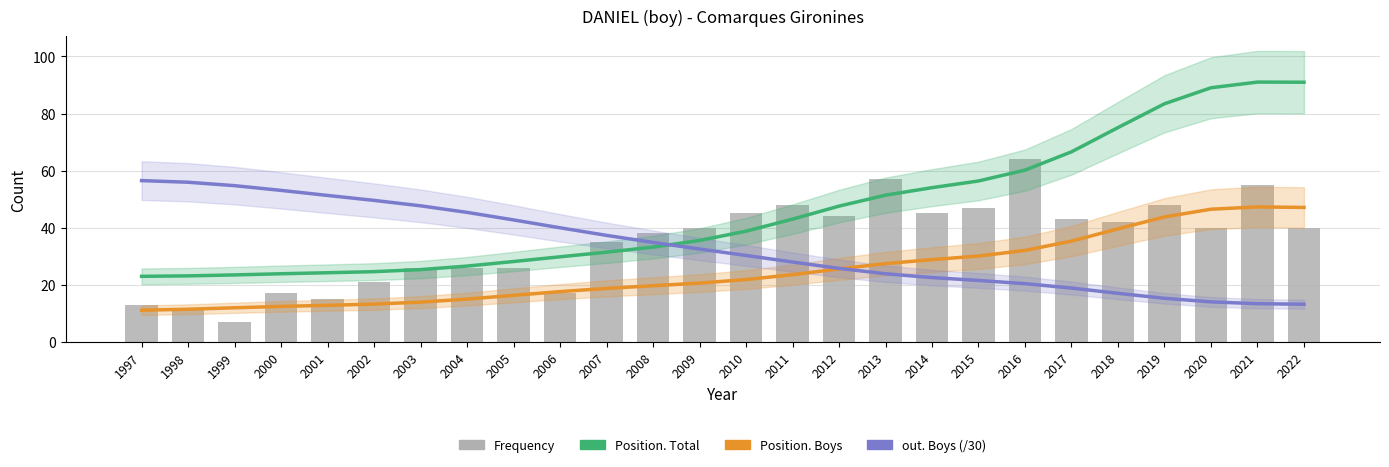

At which category is the sum across all series the highest?

2021